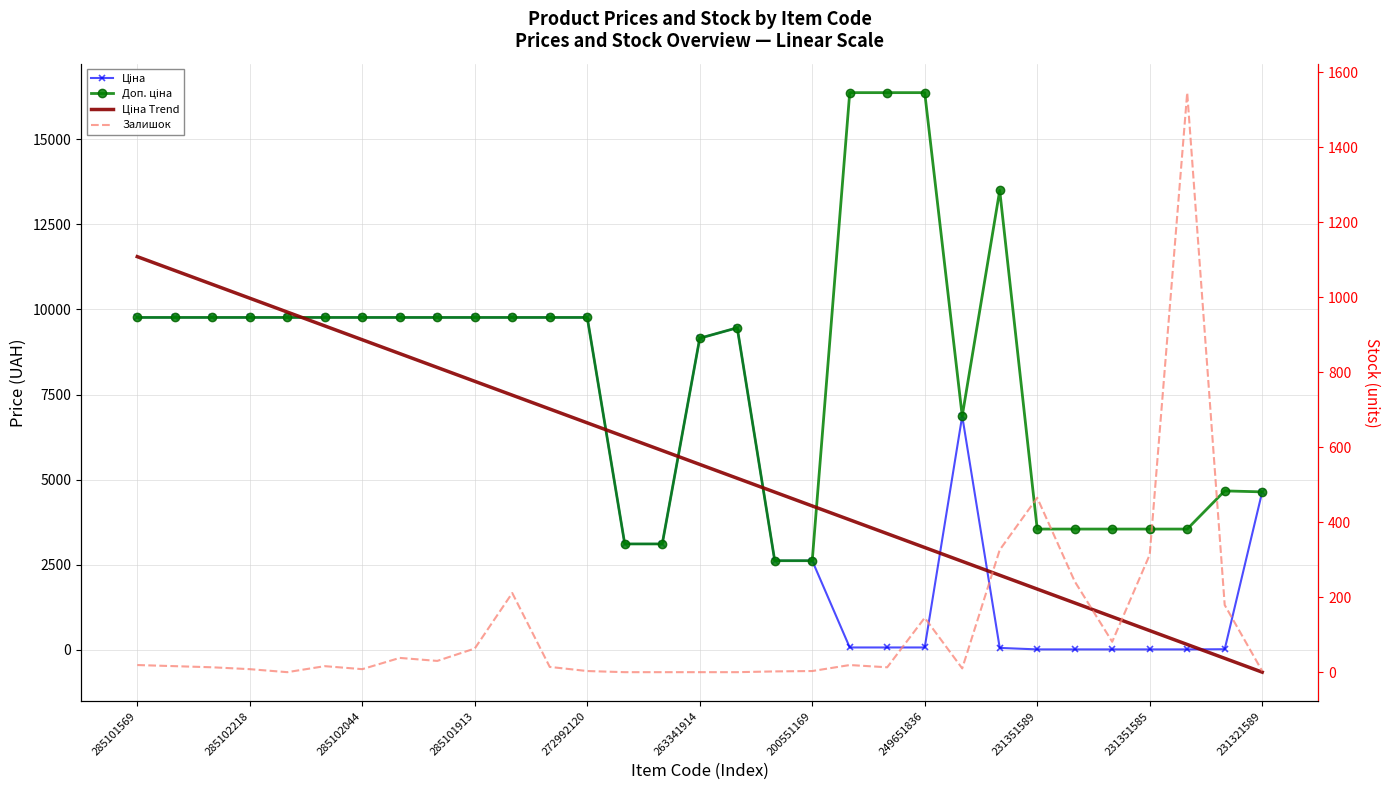

What is the difference between the highest and lowest values at 231321589?

5295.1